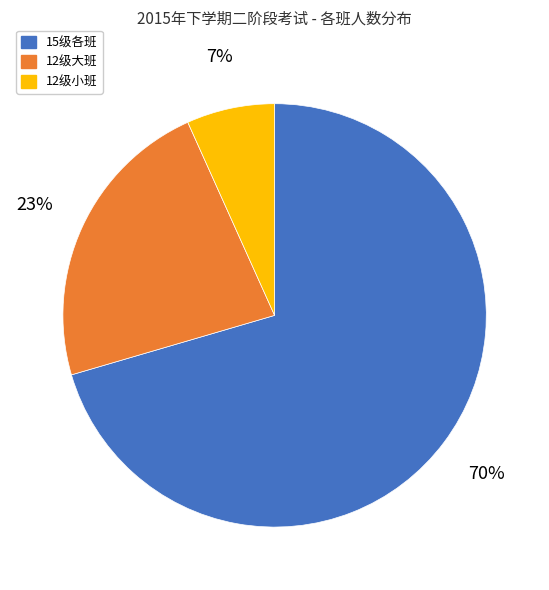

Which category has the biggest portion of the pie?

15级各班